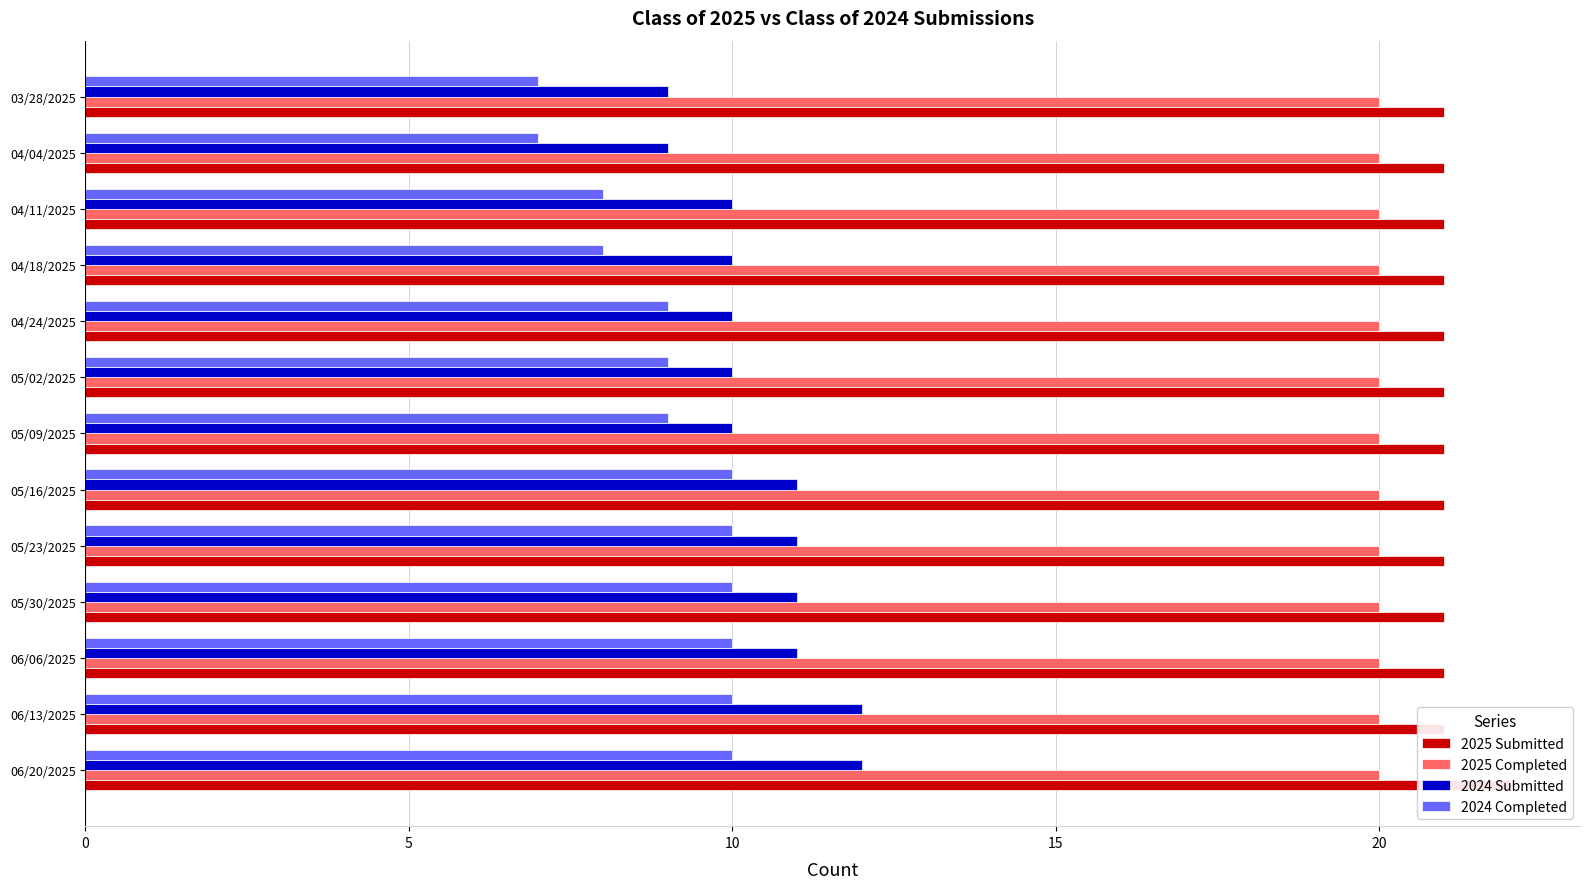

Is it true that 2024 Submitted equals 10.0 at 05/02/2025?

True